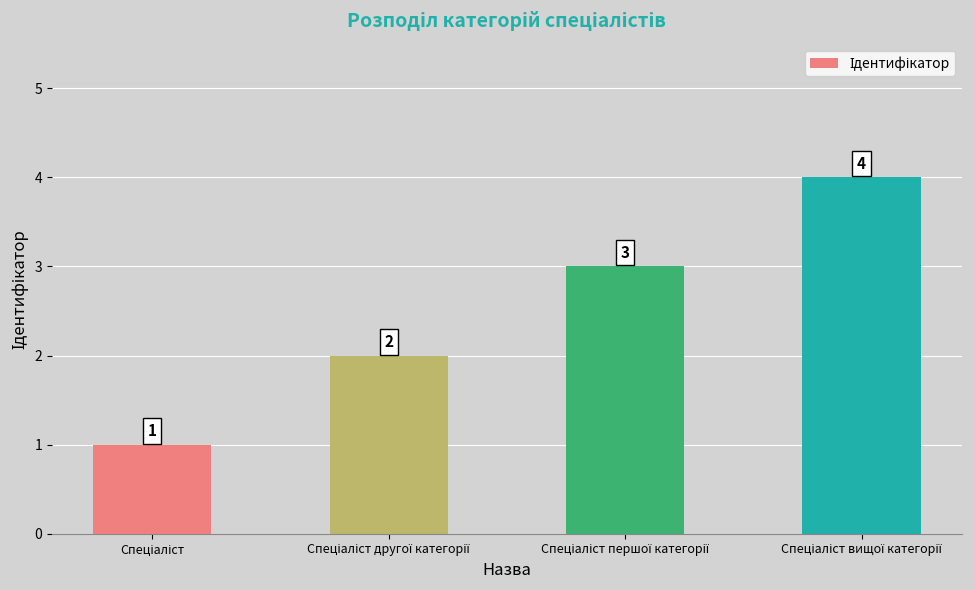

What is the maximum value shown in the chart?

4